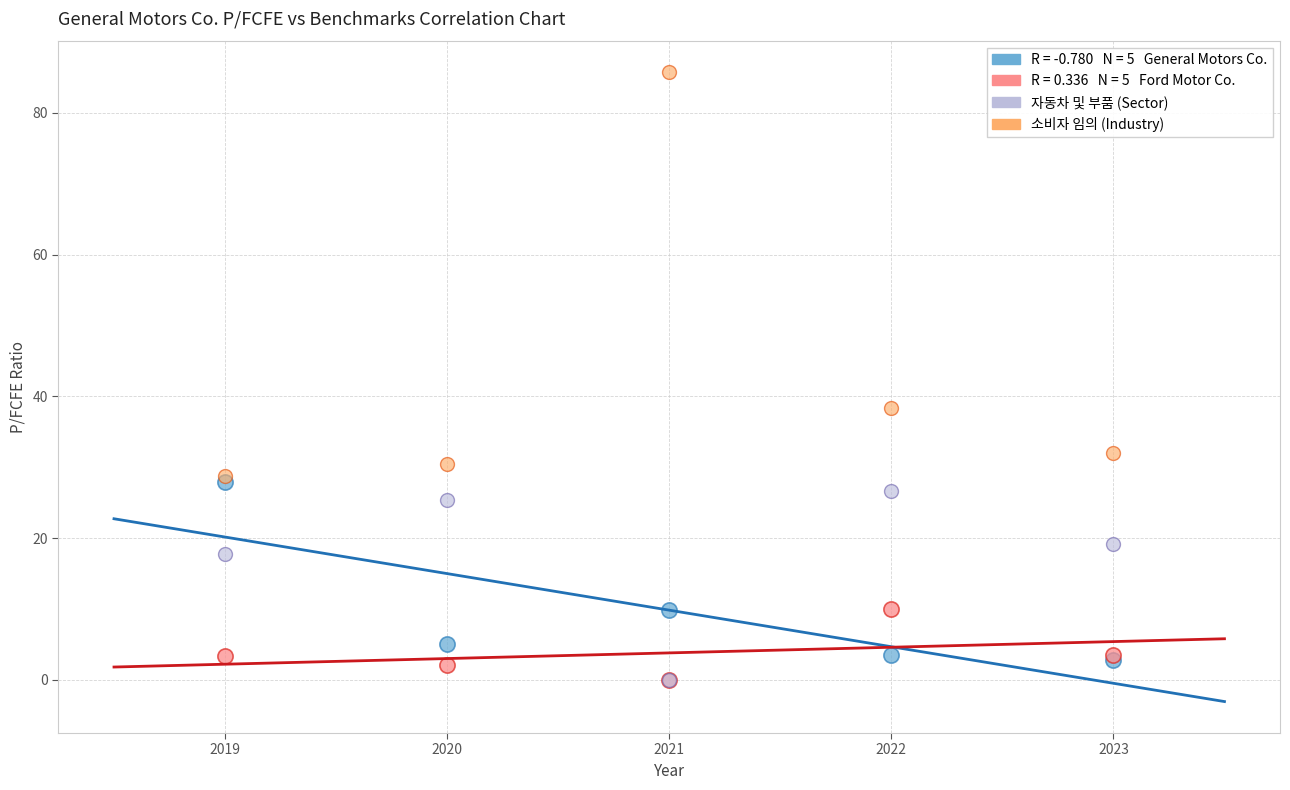

Across all series, what Y value is closest to 42?

38.3